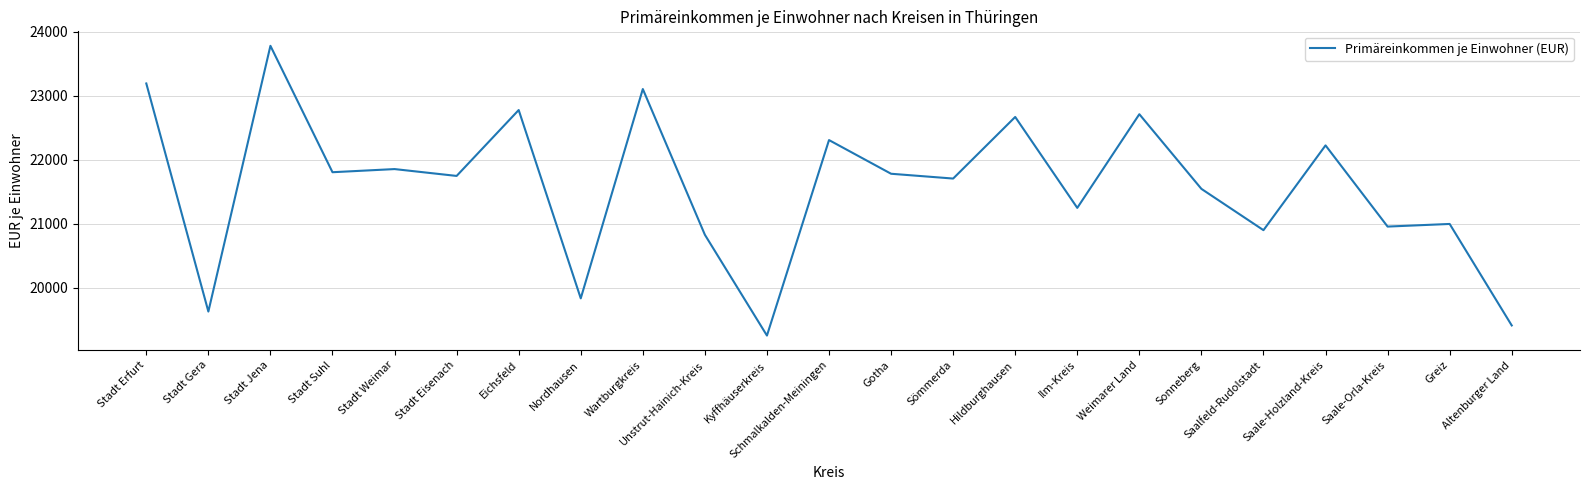

Where is the first local maximum?

Stadt Jena